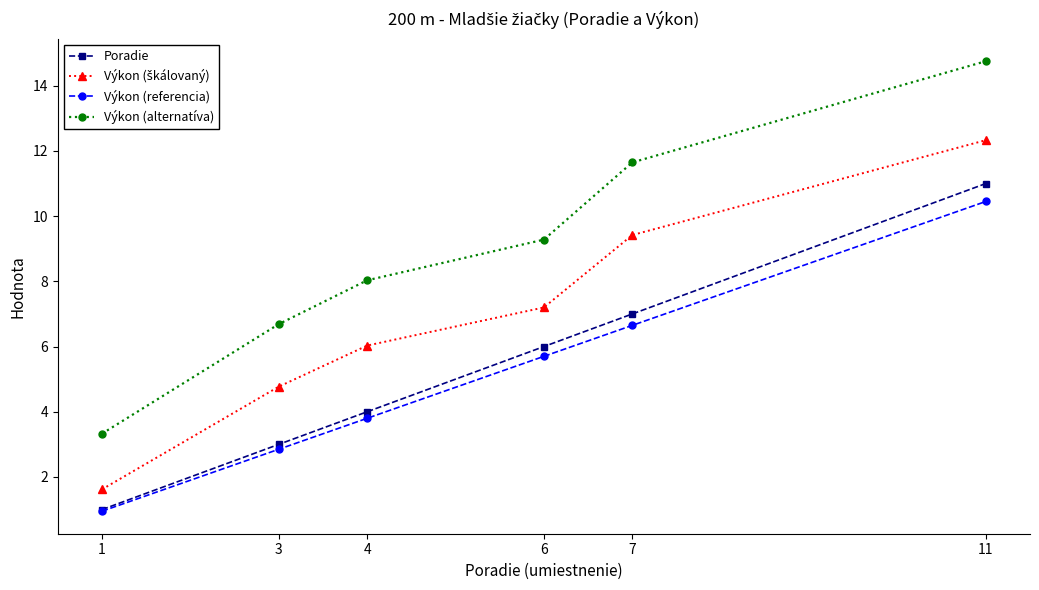

The Výkon (alternatíva) series shows 3.4 at 6. True or false?

False